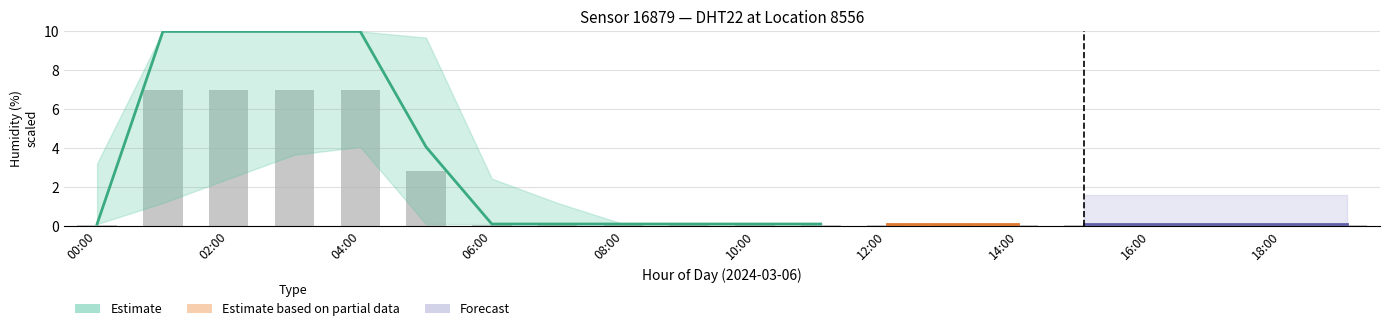

What is the minimum value shown in the chart?

0.1